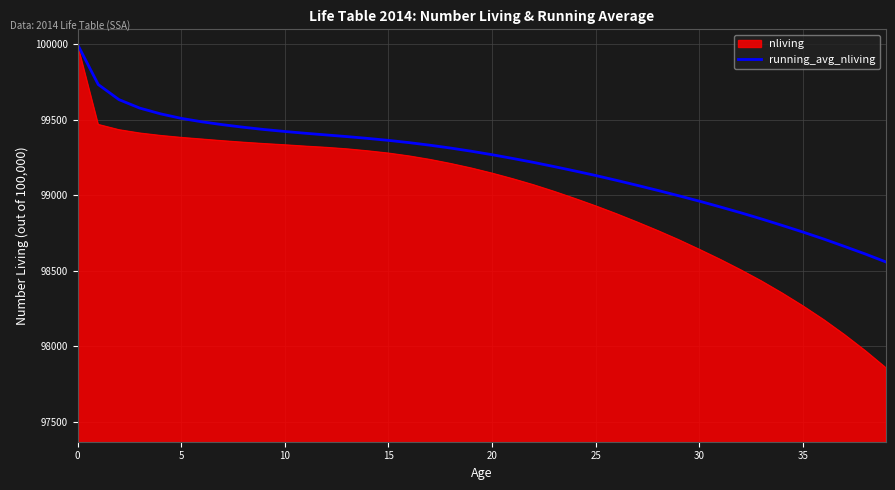

Which series has the largest range (max minus min)?

nliving